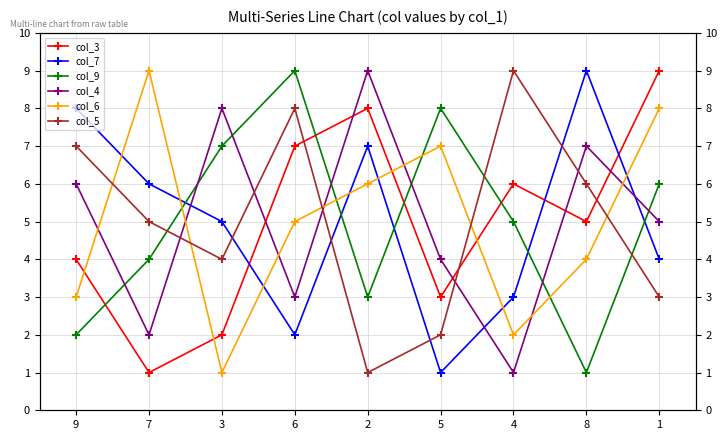

Which series has the largest total across all categories?

col_3